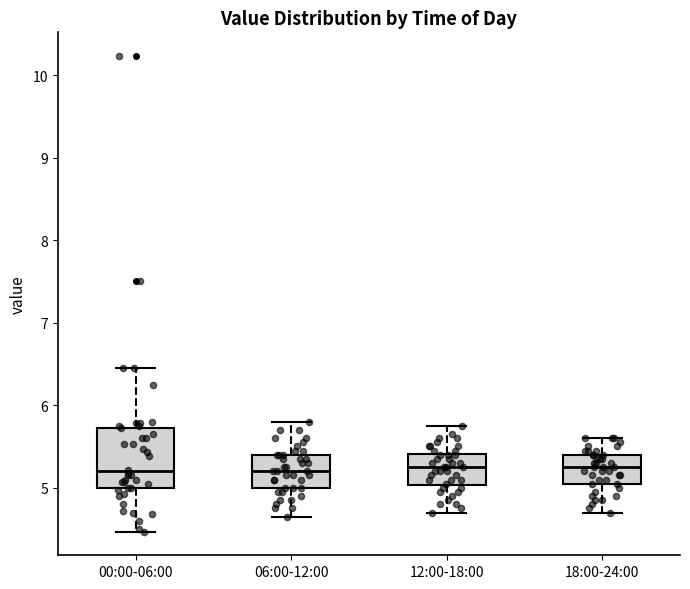

Reading left to right, transcribe this box plot: for each box, give where its median line is, the range the box spans, and where its two whiskers end, as read against the y-axis. The values are not printed on the chart, so give them approximately, as read against the axis.

00:00-06:00: median 5.2, box 5.0 to 5.7, whiskers 4.5 to 6.5
06:00-12:00: median 5.2, box 5.0 to 5.4, whiskers 4.7 to 5.8
12:00-18:00: median 5.3, box 5.0 to 5.4, whiskers 4.7 to 5.8
18:00-24:00: median 5.3, box 5.1 to 5.4, whiskers 4.7 to 5.6